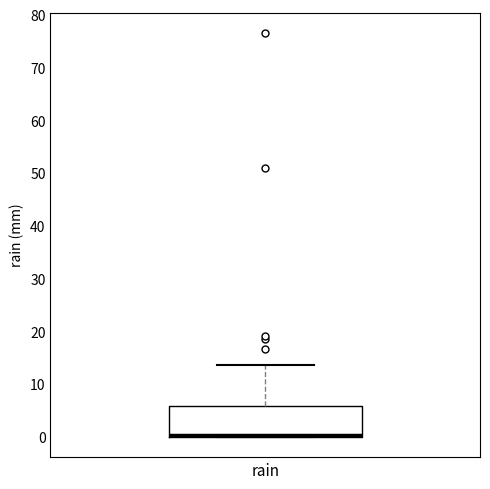

Read this box plot against the y-axis: the position of the median line, the range covered by the box, and the ends of both whiskers. The values are not printed on the chart, so give them approximately, as read against the axis.

median 0 (just above the box's lower edge), box 0 to 6, whiskers 0 to 14